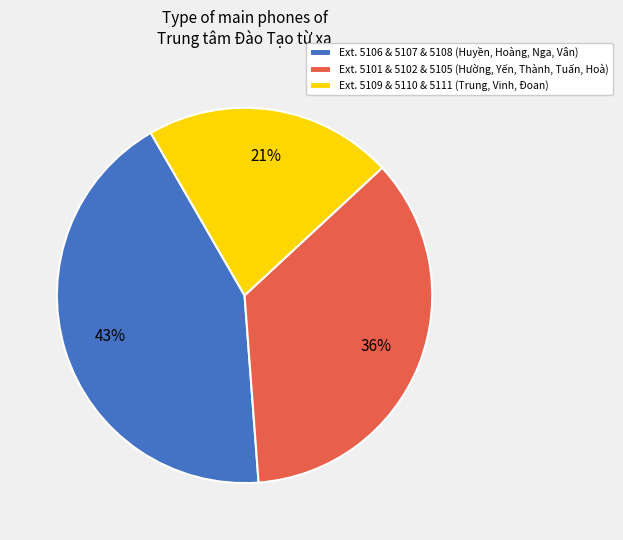

Do Ext. 5106 & 5107 & 5108 (Huyền, Hoàng, Nga, Vân) and Ext. 5101 & 5102 & 5105 (Hường, Yến, Thành, Tuấn, Hoà) together represent more than half of the pie?

Yes